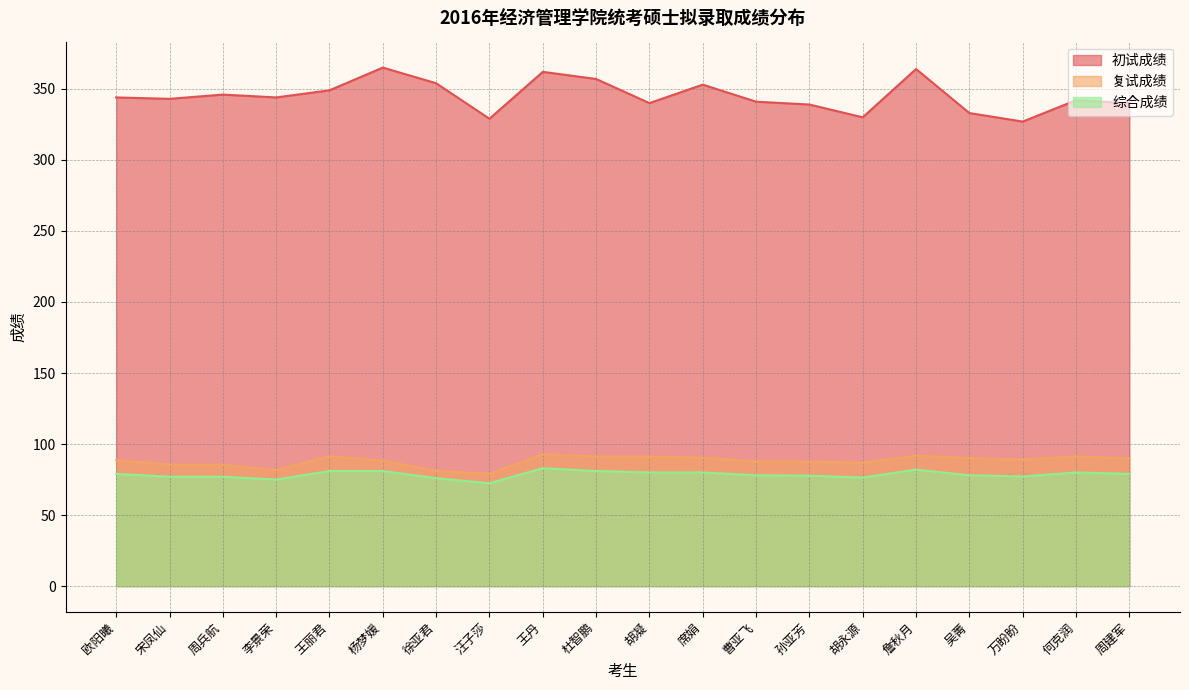

Is it true that 初试成绩 equals 210.0 at 王丹?

False